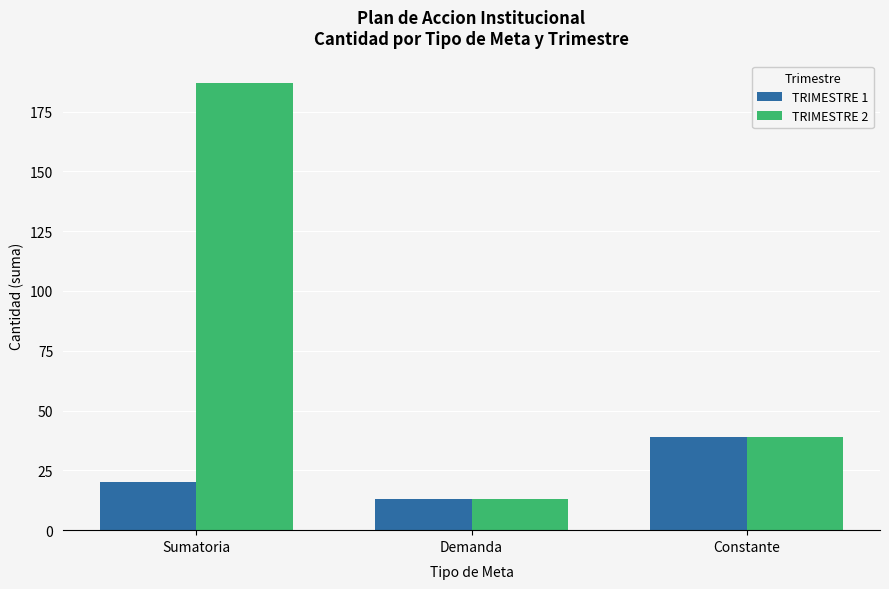

Rank the series by their average value, from lowest to highest.

TRIMESTRE 1, TRIMESTRE 2